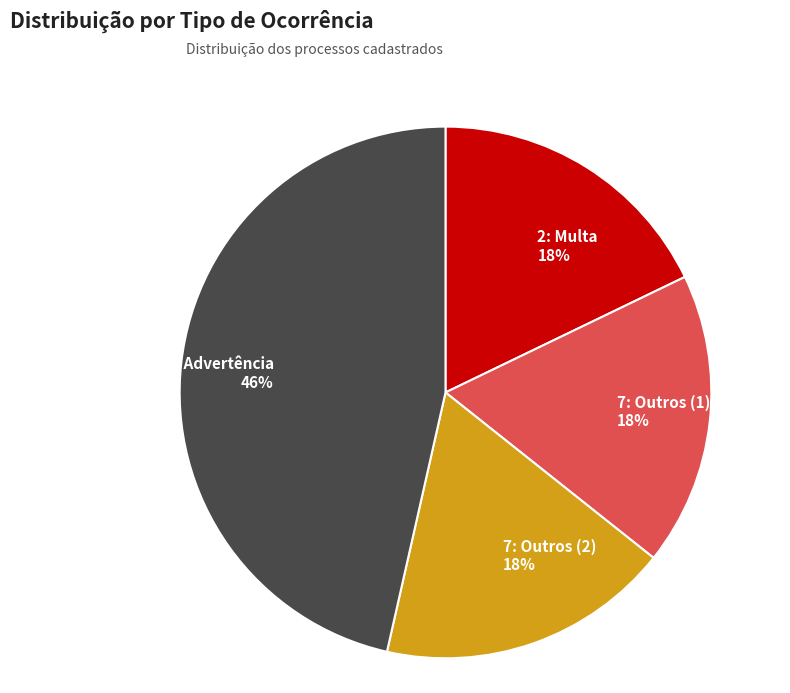

What is the ratio of the value at 7: Outros (2) to the value at 1: Advertência?

0.4